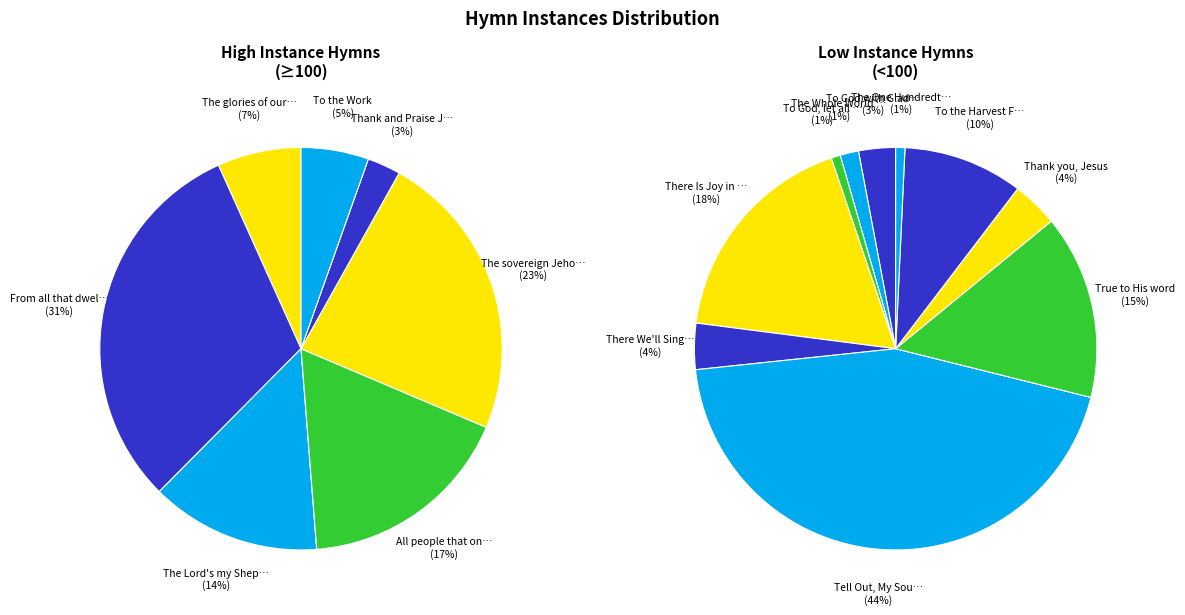

What is the largest slice in the pie chart?

From all that dwell below